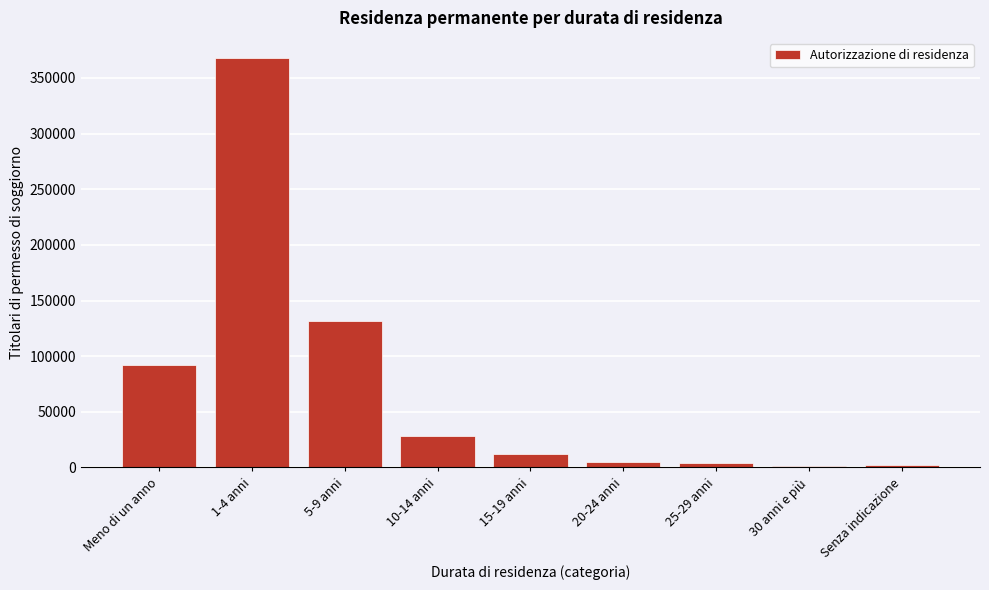

At which label is the value closest to 184243?

5-9 anni